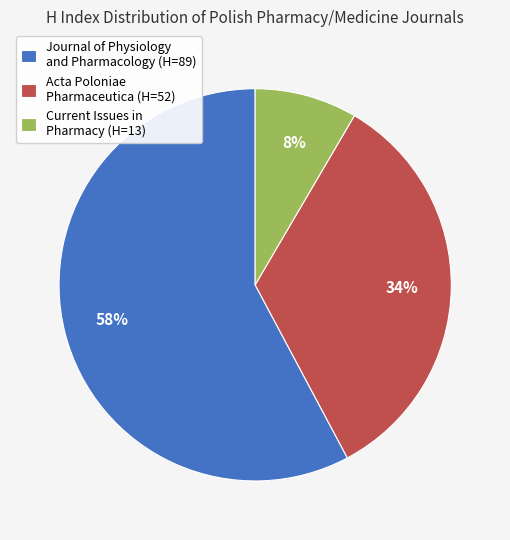

Between Acta Poloniae Pharmaceutica (H=52) and Journal of Physiology and Pharmacology (H=89), which is larger?

Journal of Physiology and Pharmacology (H=89)